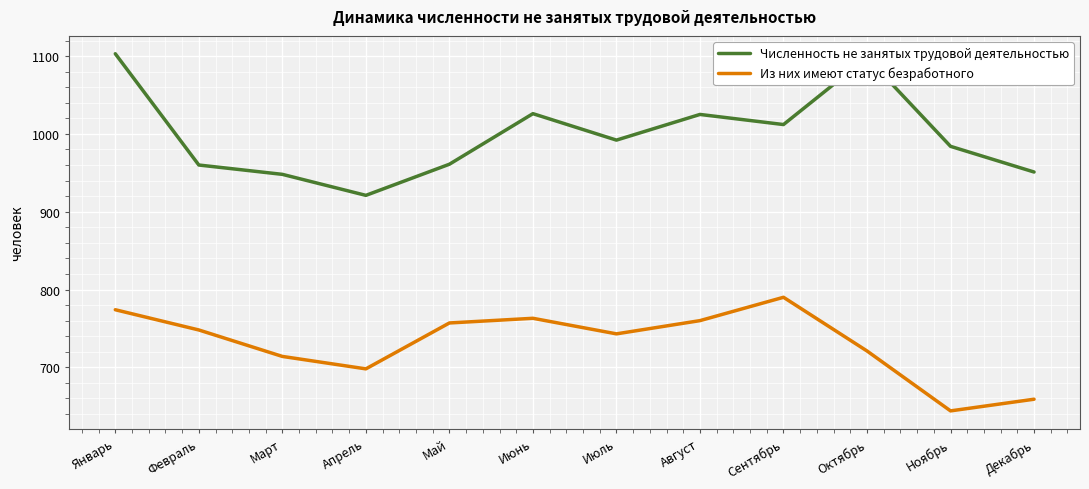

At which category is the sum across all series the highest?

Январь